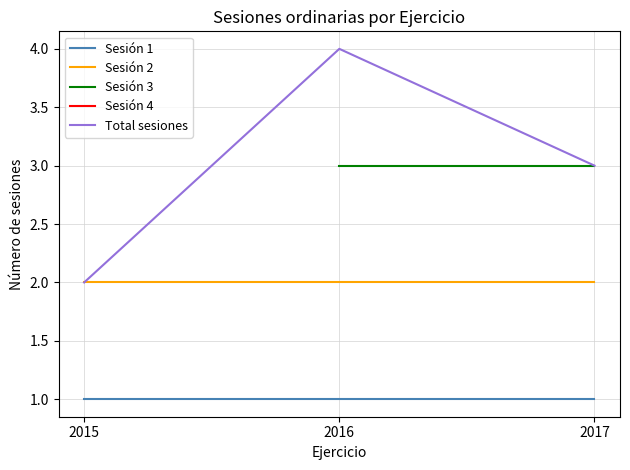

Which category has the lowest value in the Sesión 2 series?

2015